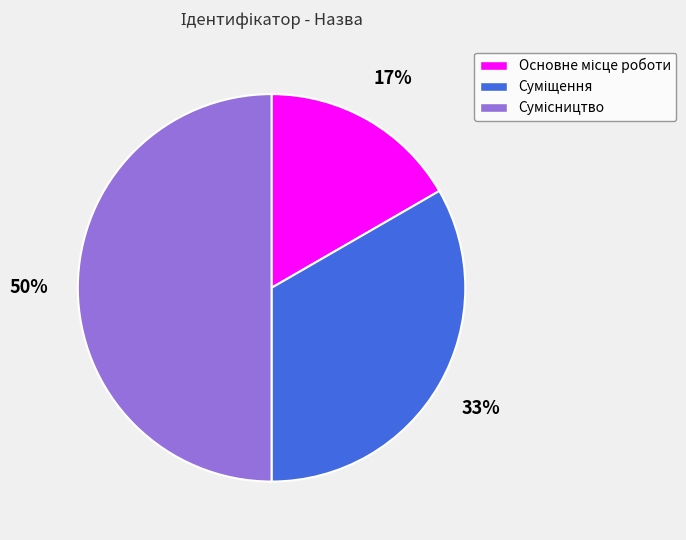

To the nearest percent, what is the difference between the largest and smallest slice percentages?

33%